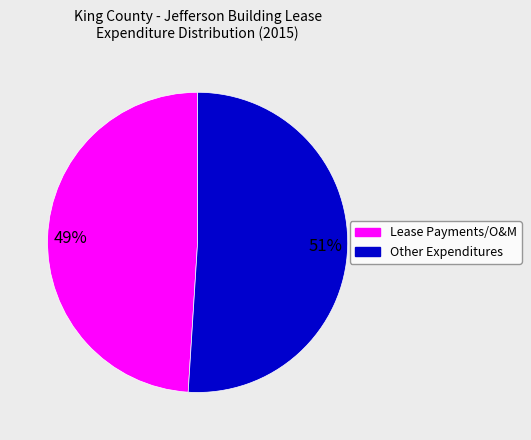

Is there a majority slice in this chart?

Yes